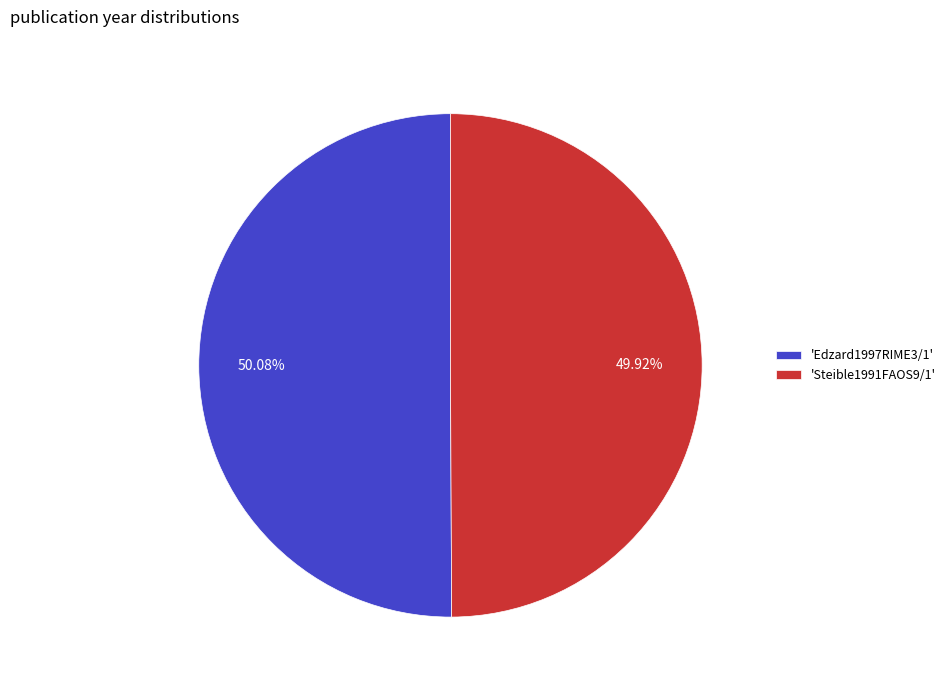

What is the ratio of the value at 'Edzard1997RIME3/1' to the value at 'Steible1991FAOS9/1'?

1.0